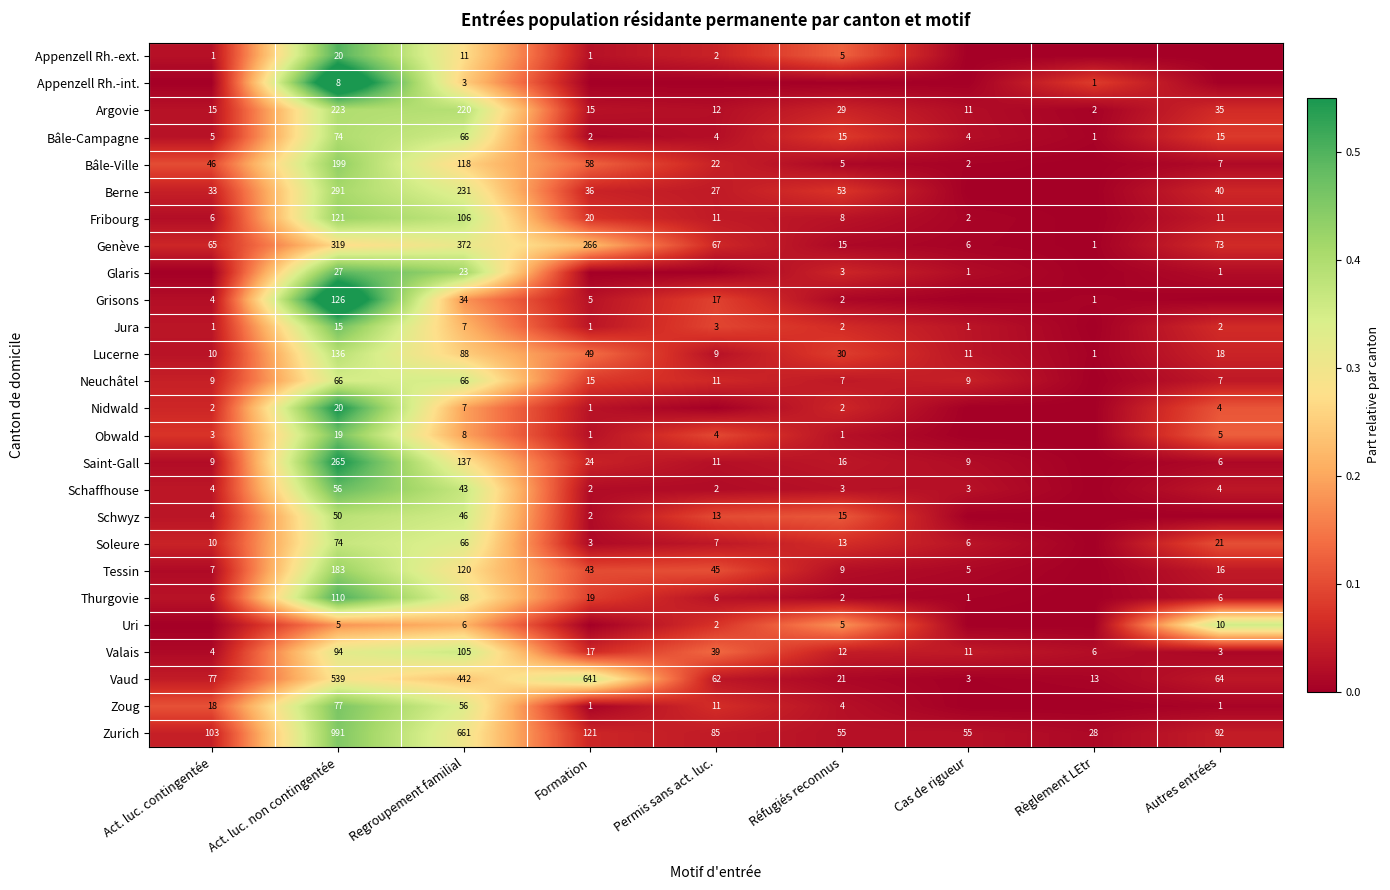

What is the difference between the highest and lowest values at Réfugiés reconnus?

0.2